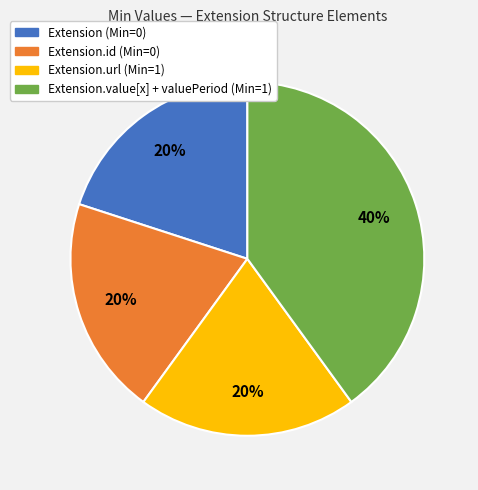

Does any single category account for the majority?

No